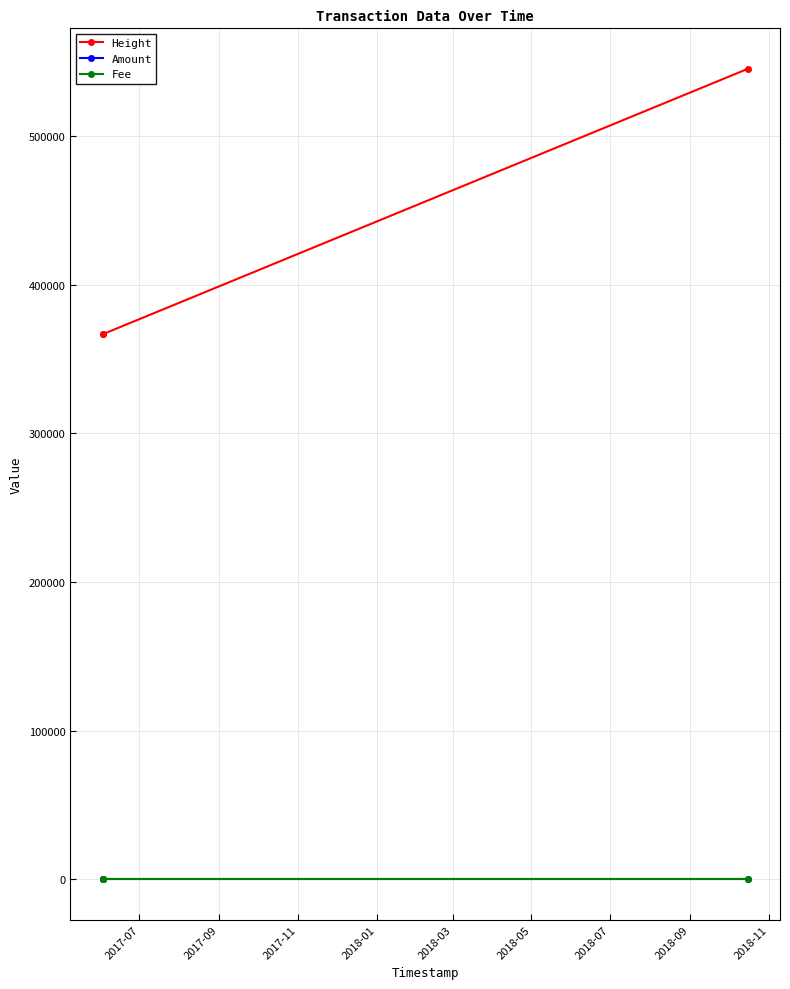

At how many categories does at least one series exceed 477526?

1